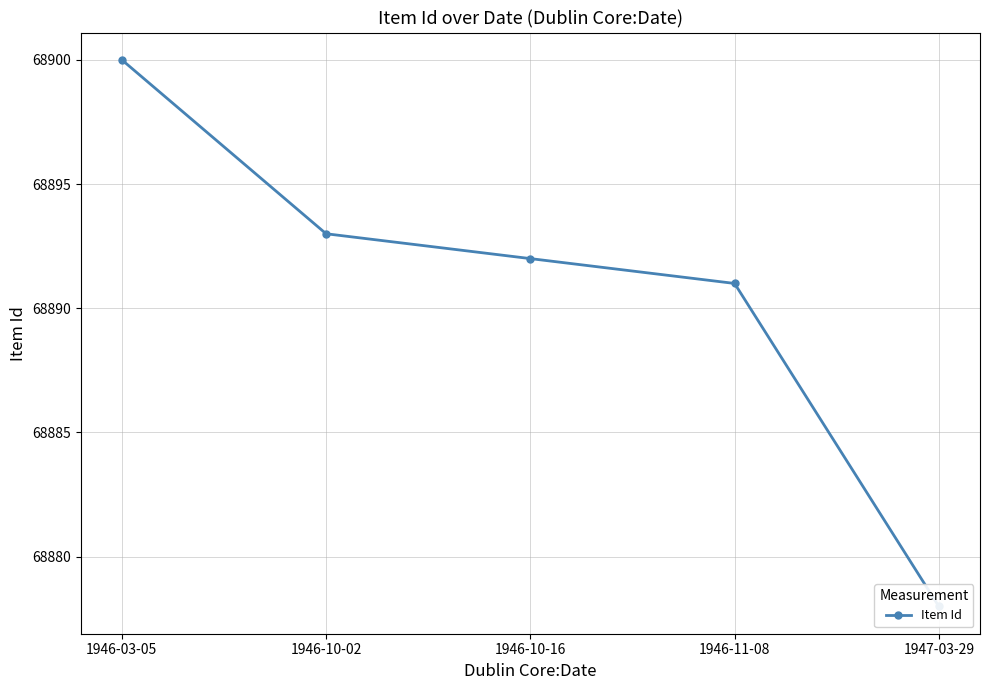

How many lines are shown in the chart?

1